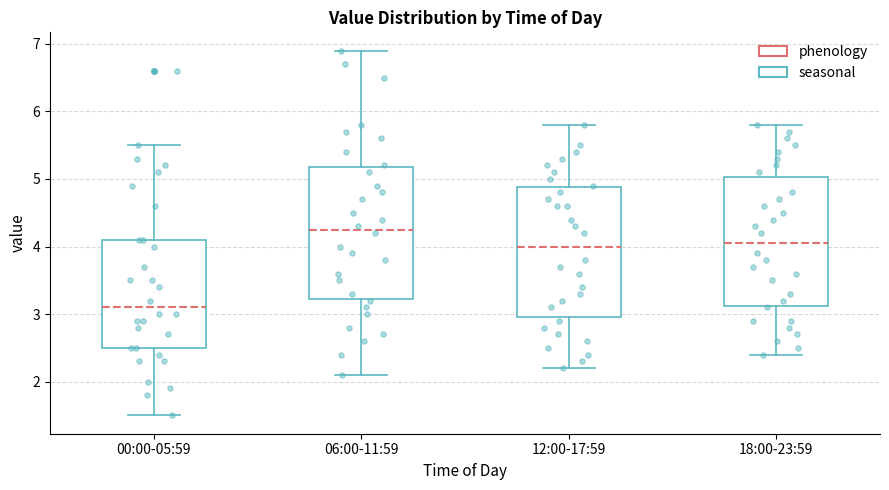

Reading left to right, transcribe this box plot: for each box, give where its median line is, the range the box spans, and where its two whiskers end, as read against the y-axis. The values are not printed on the chart, so give them approximately, as read against the axis.

00:00-05:59: median 3.1, box 2.5 to 4.1, whiskers 1.5 to 5.5
06:00-11:59: median 4.3, box 3.2 to 5.2, whiskers 2.1 to 6.9
12:00-17:59: median 4.0, box 3.0 to 4.9, whiskers 2.2 to 5.8
18:00-23:59: median 4.1, box 3.1 to 5.0, whiskers 2.4 to 5.8